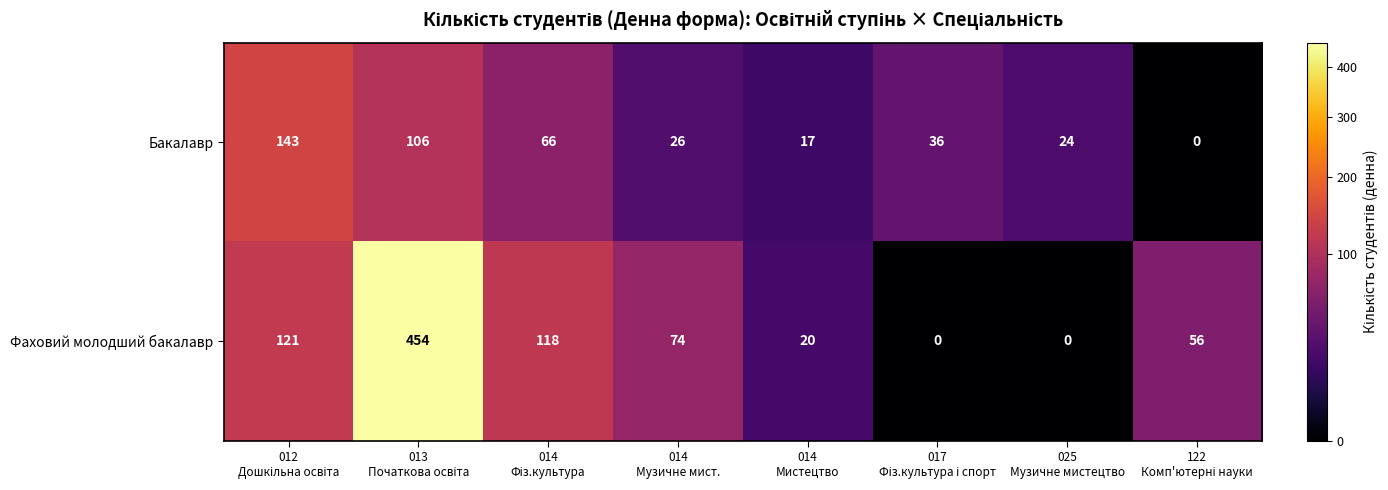

What is the difference between the maximum and minimum values in the Бакалавр series?

143